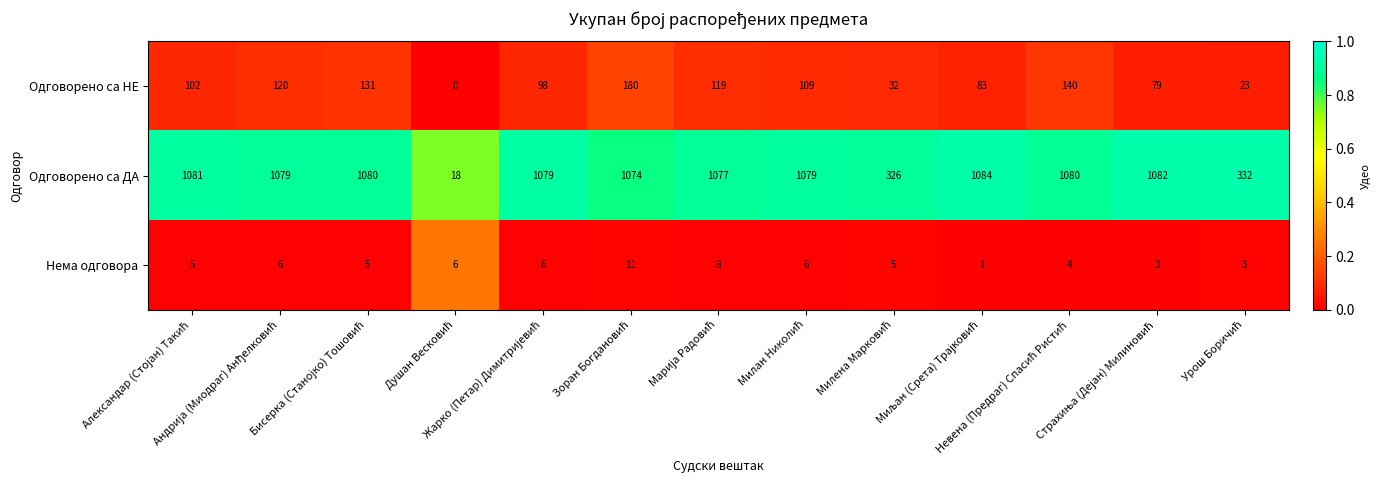

What is the average value of the Одговорено са НЕ series?

94